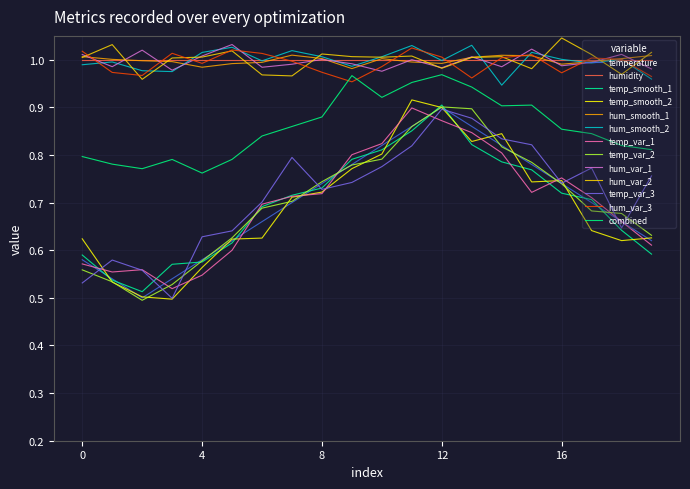

How many lines are shown in the chart?

13